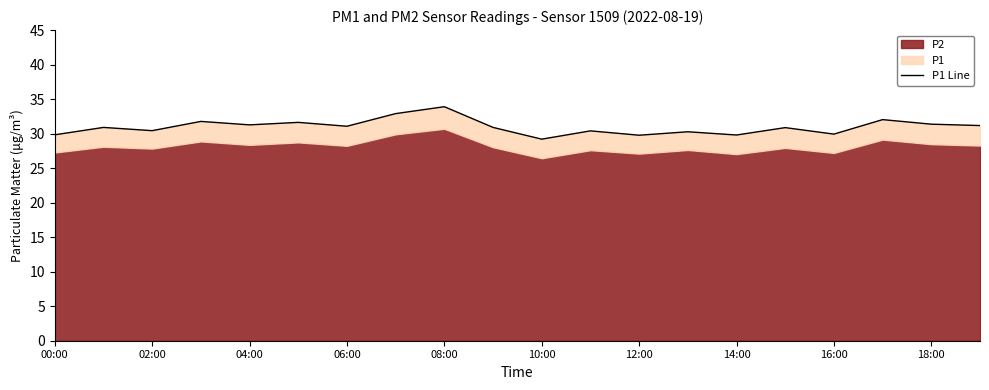

What is the difference between the second highest and minimum values?

3.7